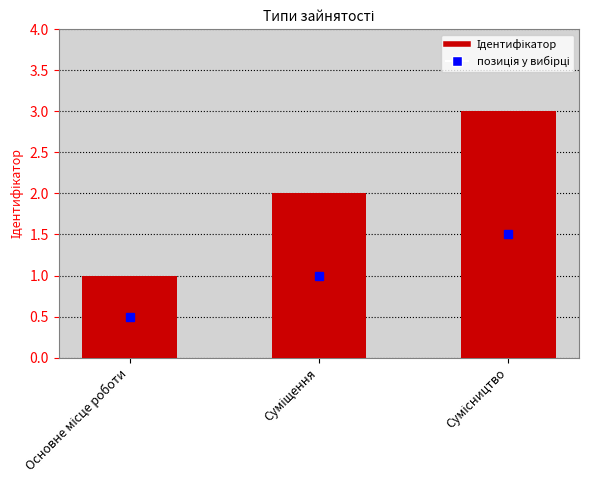

What is the maximum value shown in the chart?

3